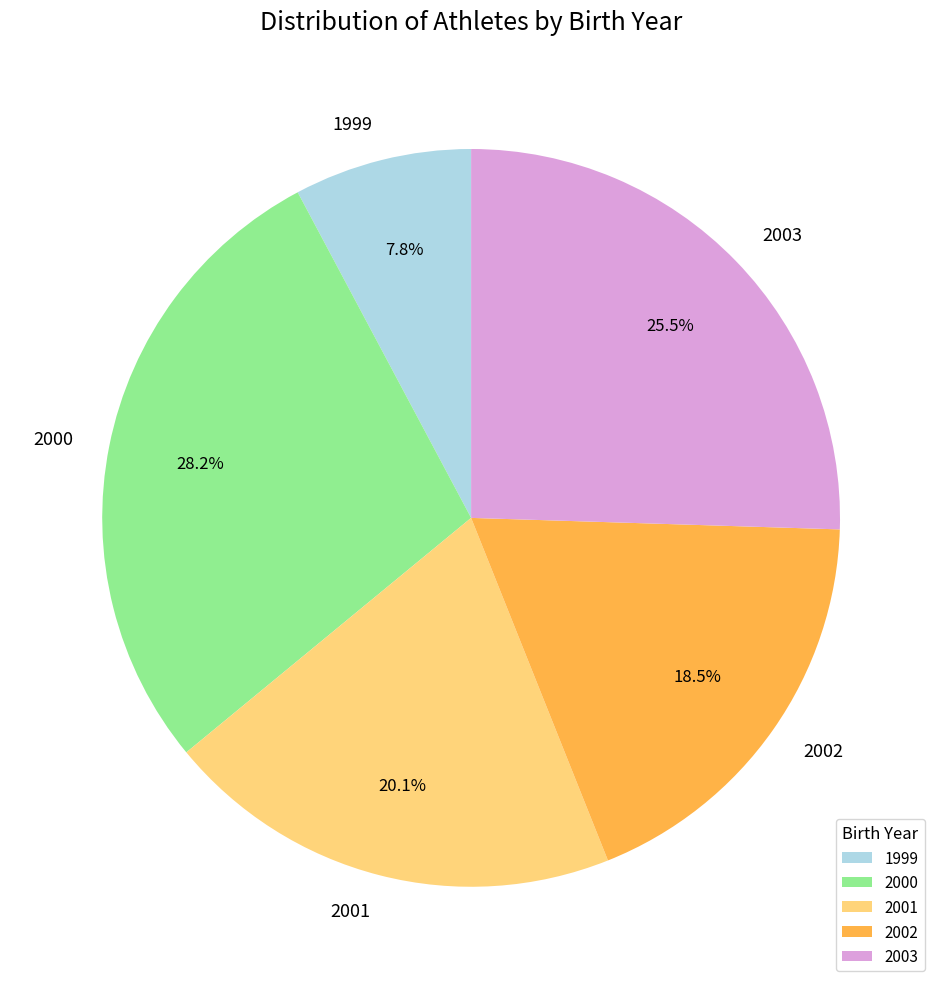

Do 1999 and 2003 together represent more than half of the pie?

No